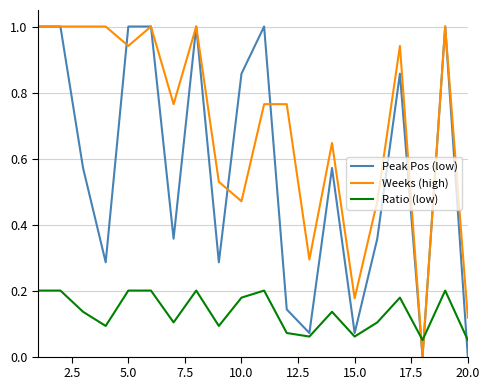

What is the maximum value shown in the chart?

1.0